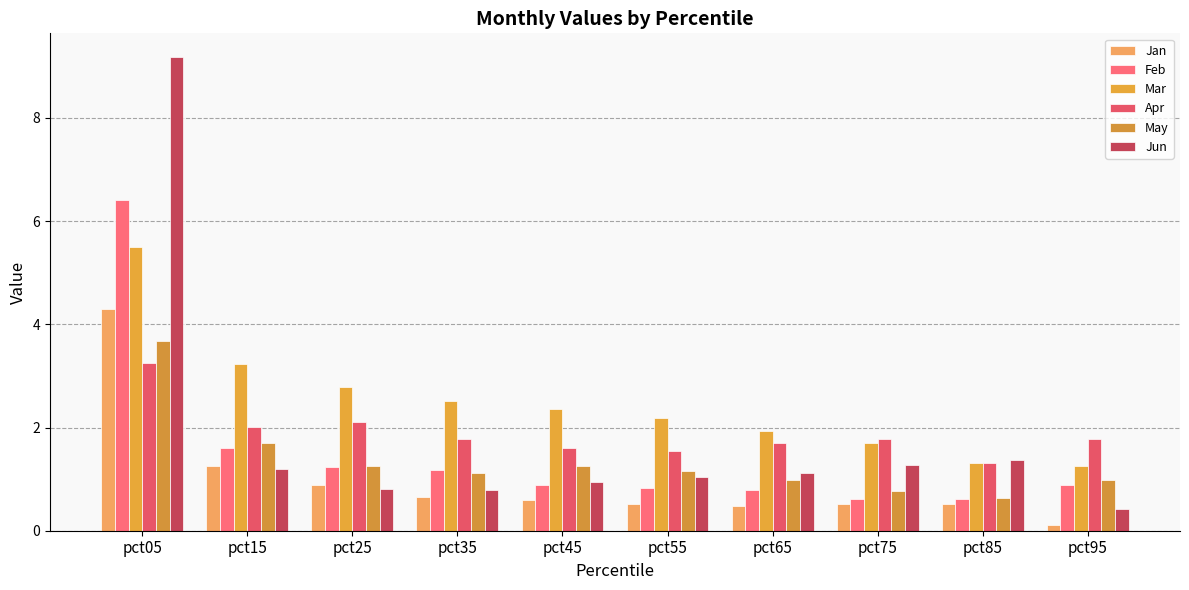

List the labels in order of Mar value, smallest first.

pct95, pct85, pct75, pct65, pct55, pct45, pct35, pct25, pct15, pct05